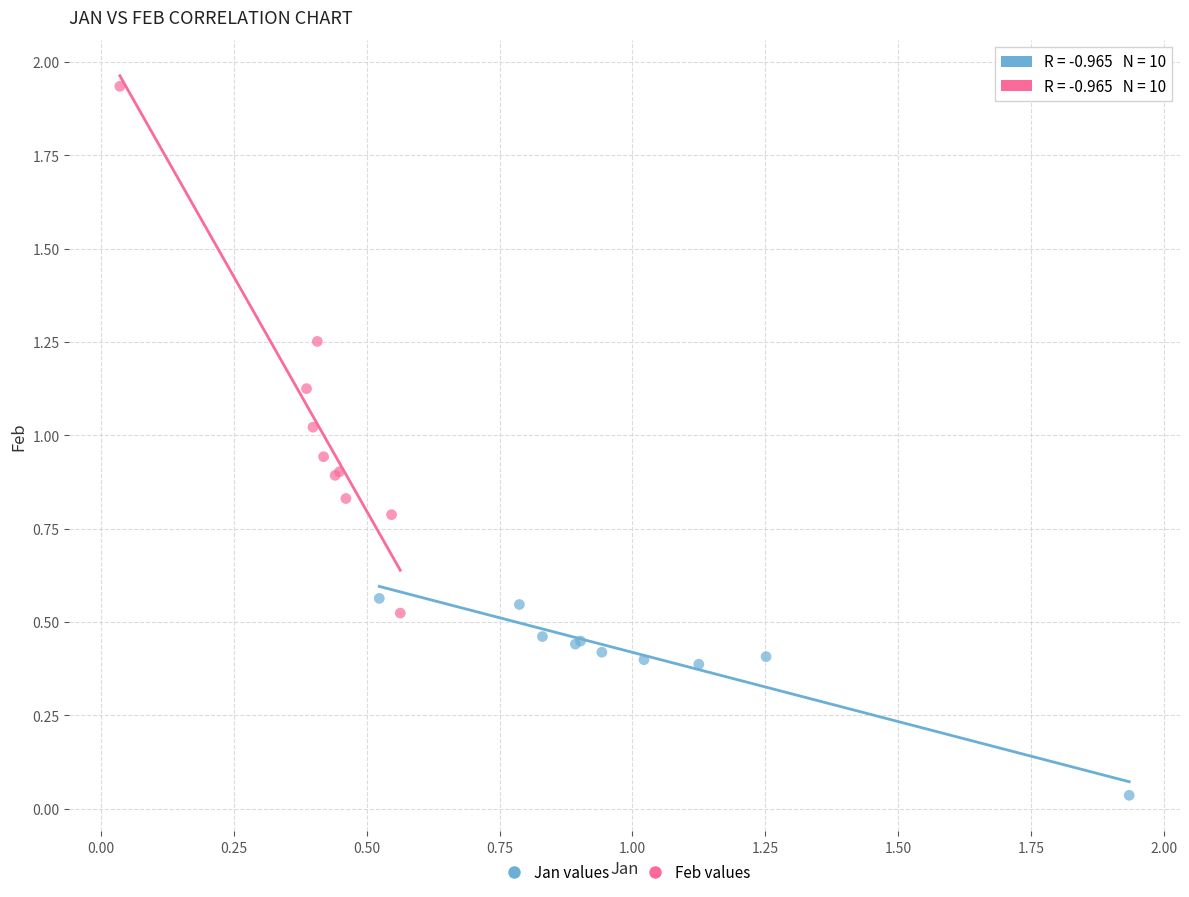

Which series has the largest Y range (max minus min)?

Feb values